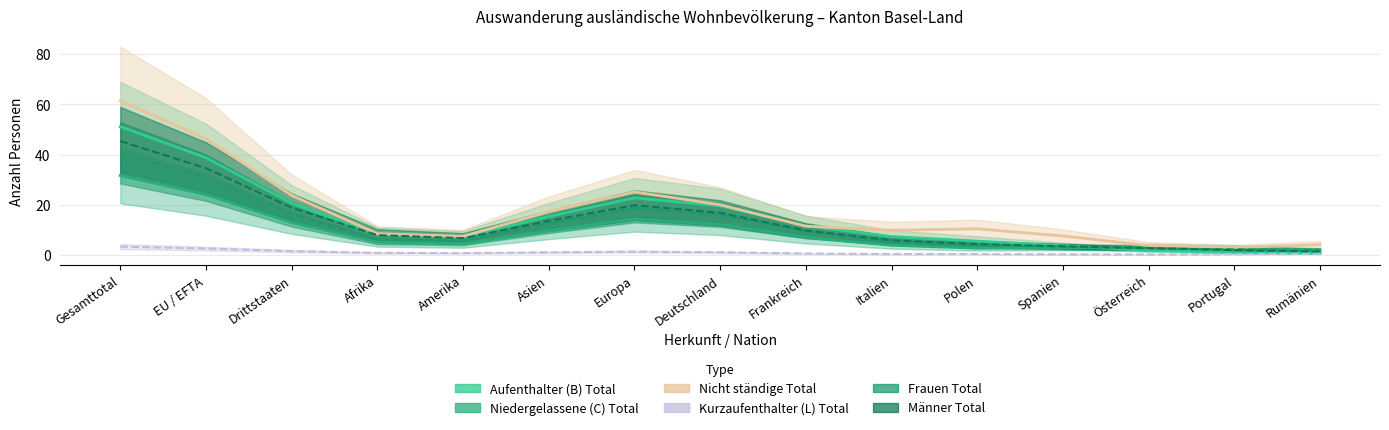

The Frauen Total series shows 5.0 at Spanien. True or false?

False